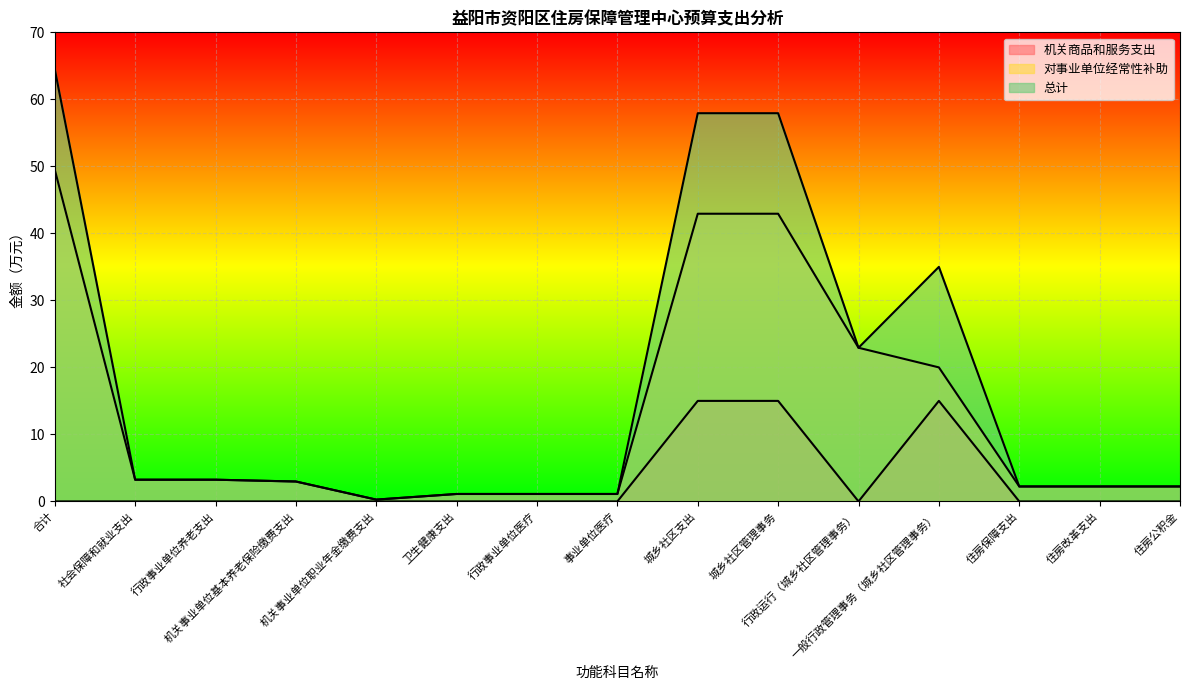

Is it true that 总计 equals 38.8 at 合计?

False